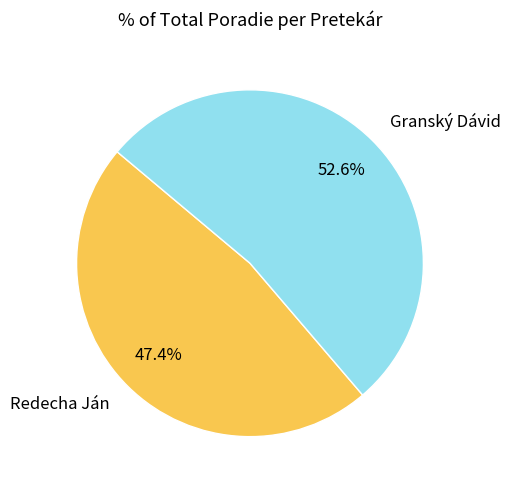

Approximately how many times larger is the value at Granský Dávid compared to Redecha Ján?

1.1